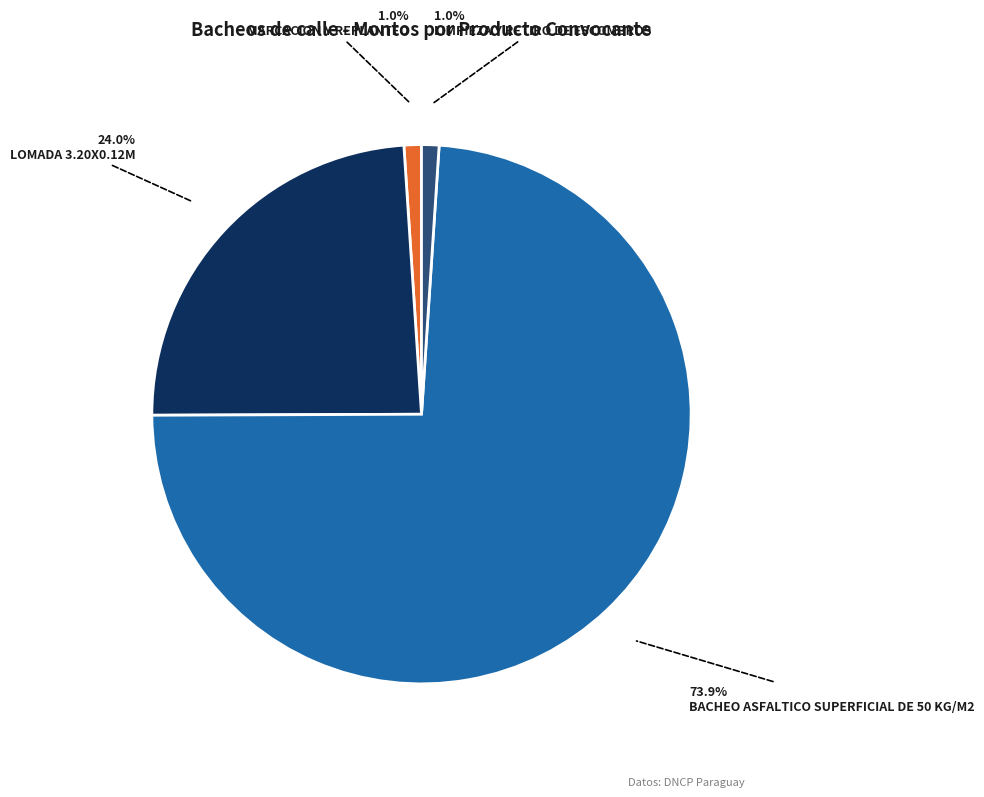

Is the sum of LOMADA 3.20X0.12M and LIMPIEZA Y RETIRO DE ESCOMBROS greater than half?

No